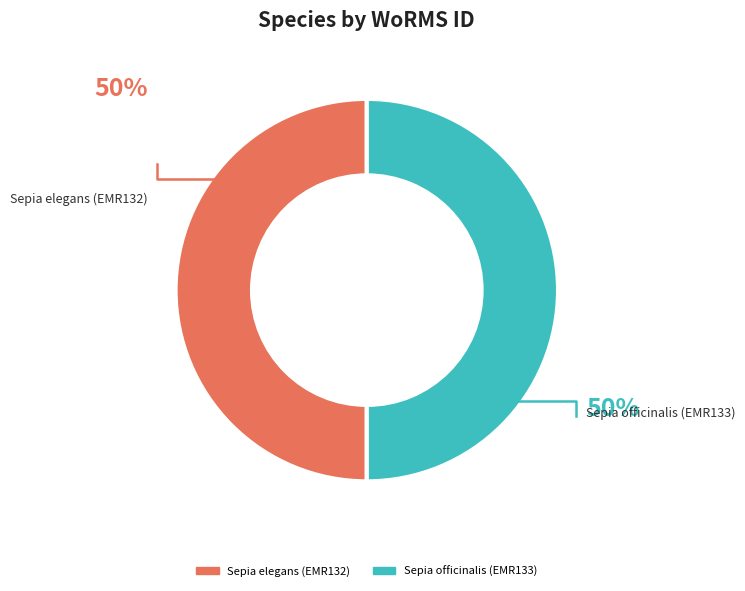

What is the smallest slice in the pie chart?

Sepia elegans (EMR132)